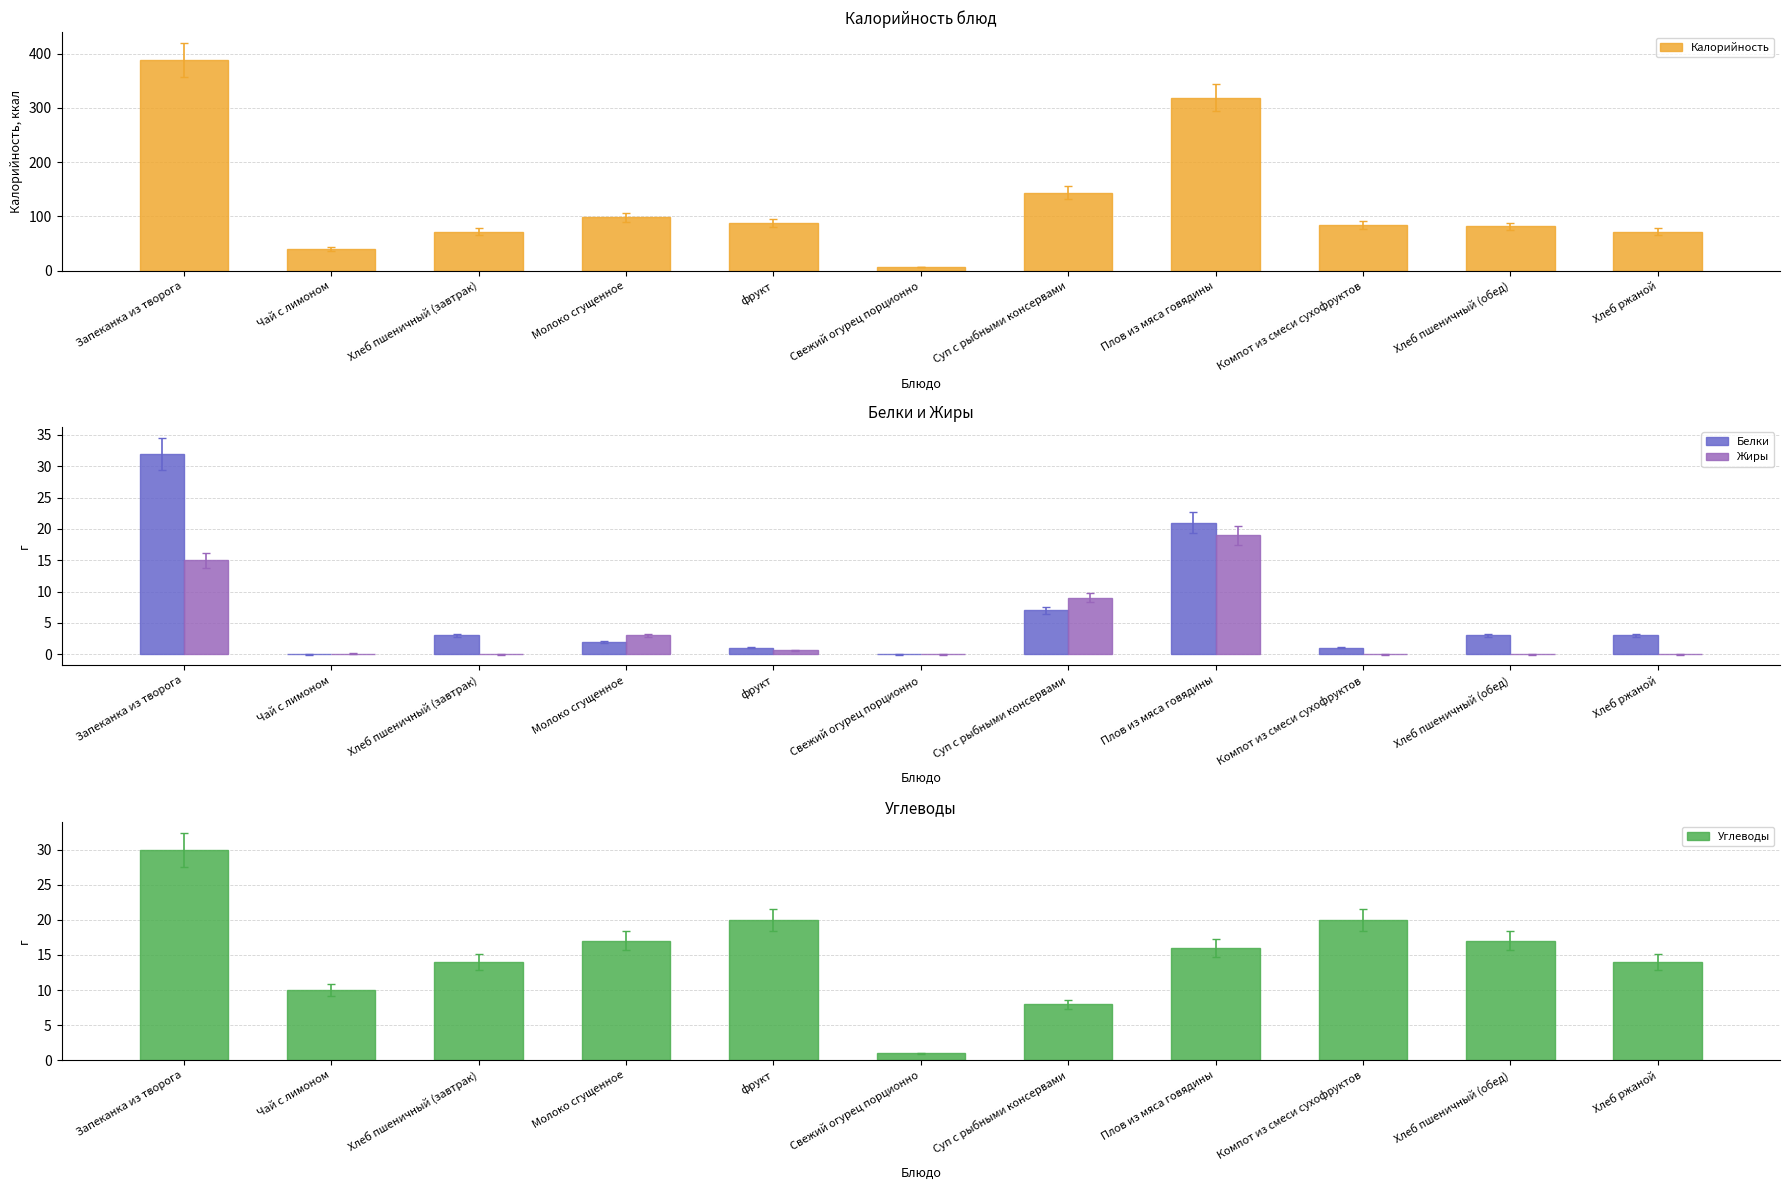

What value does the Калорийность series have at Хлеб ржаной?

72